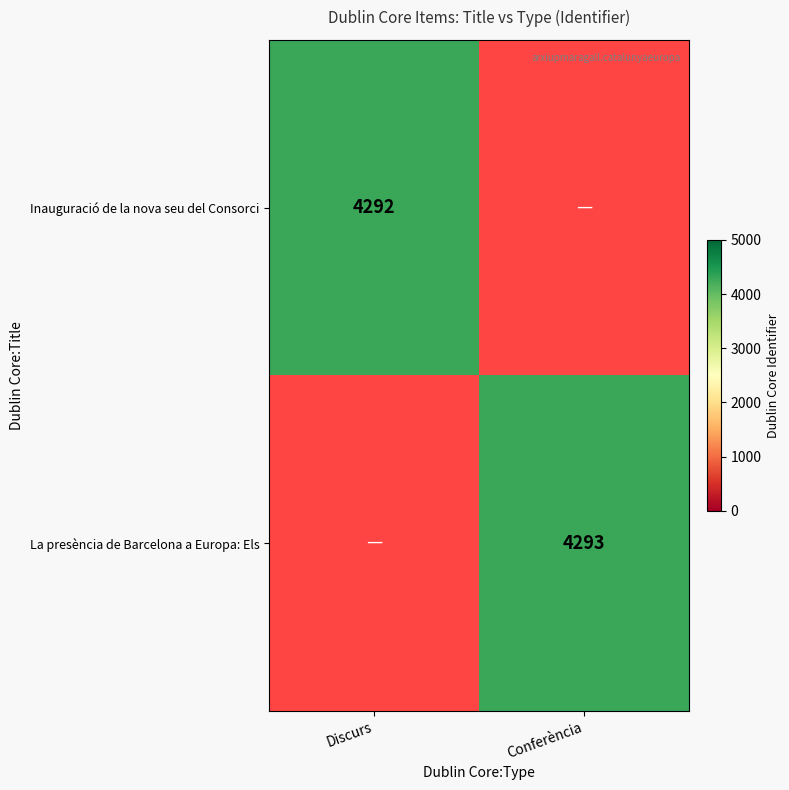

The value of La presència de Barcelona a Europa: Els at Conferència is 7711. True or false?

False